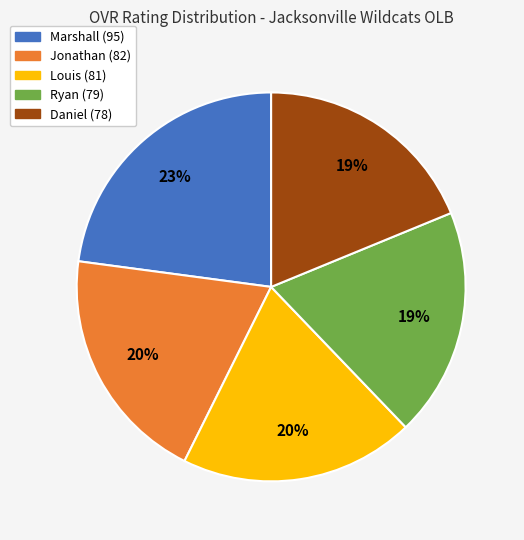

The Ryan slice represents 13% of the pie. True or false?

False